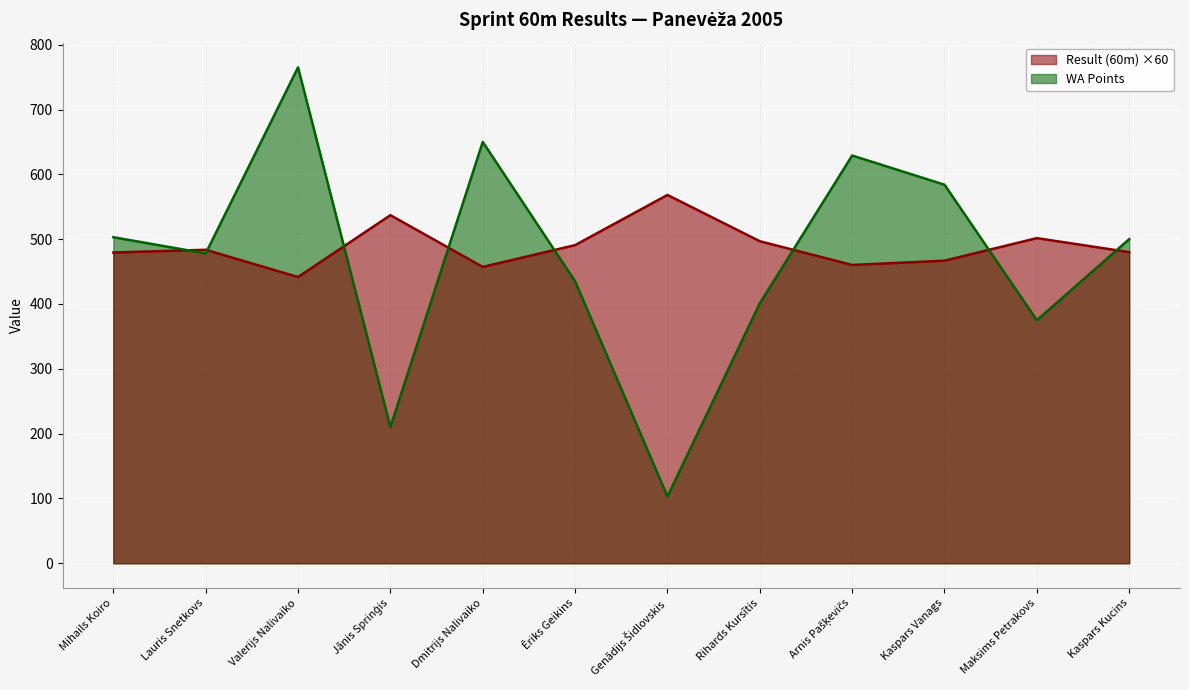

Which label corresponds to the largest value in the chart?

Valerijs Nalivaiko